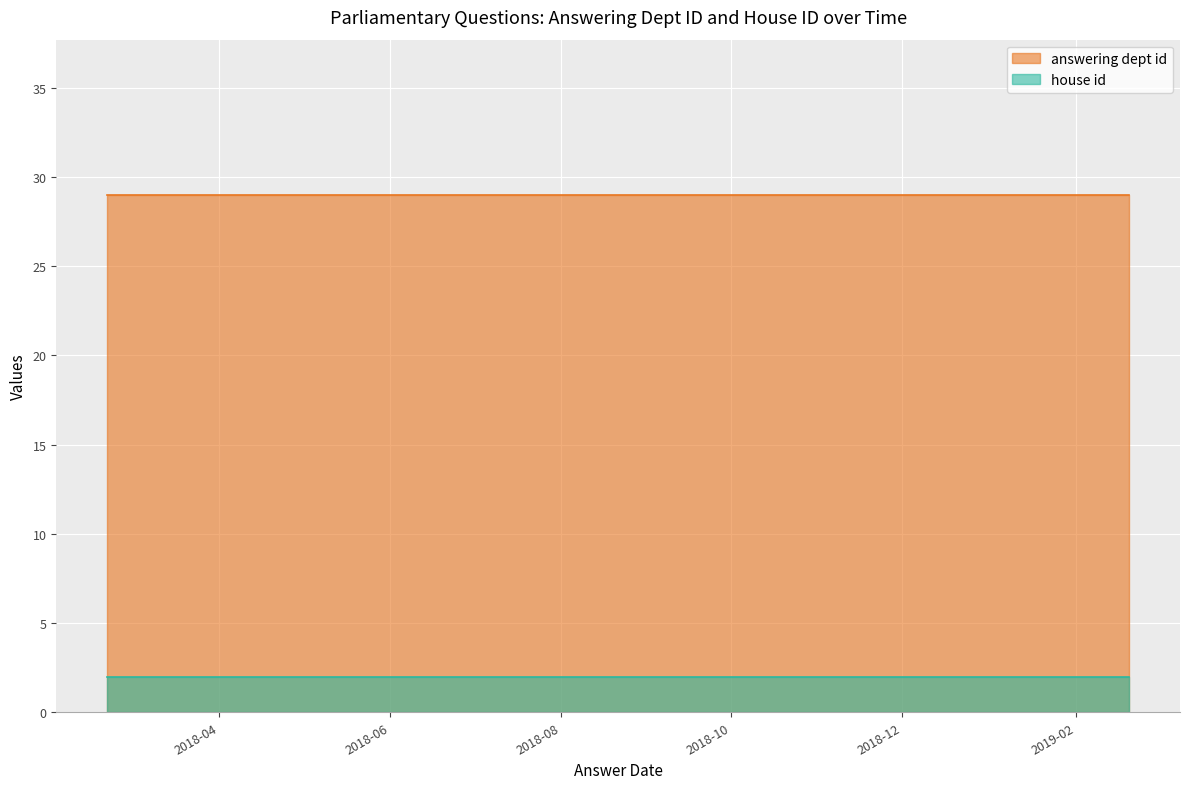

Which series has the largest range (max minus min)?

answering dept id